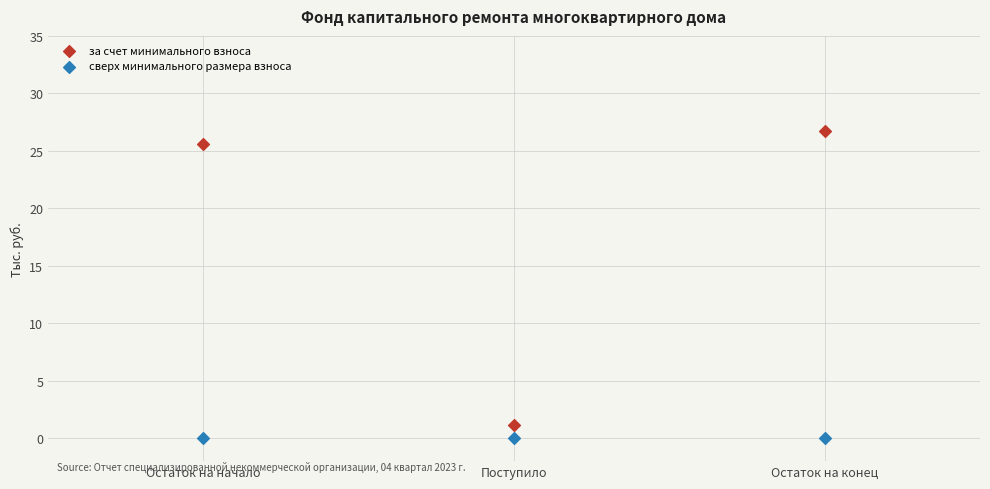

Which series reaches the maximum Y coordinate?

за счет минимального взноса